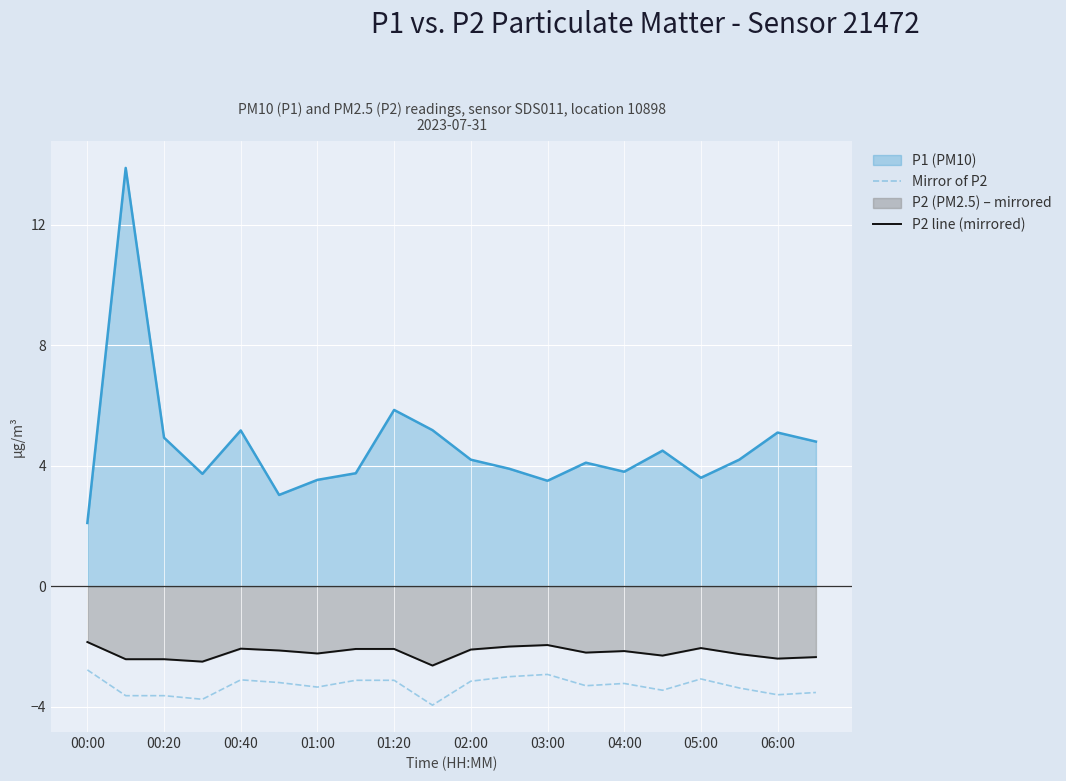

What is the difference between the maximum and minimum values in the P2 line (mirrored) series?

0.8